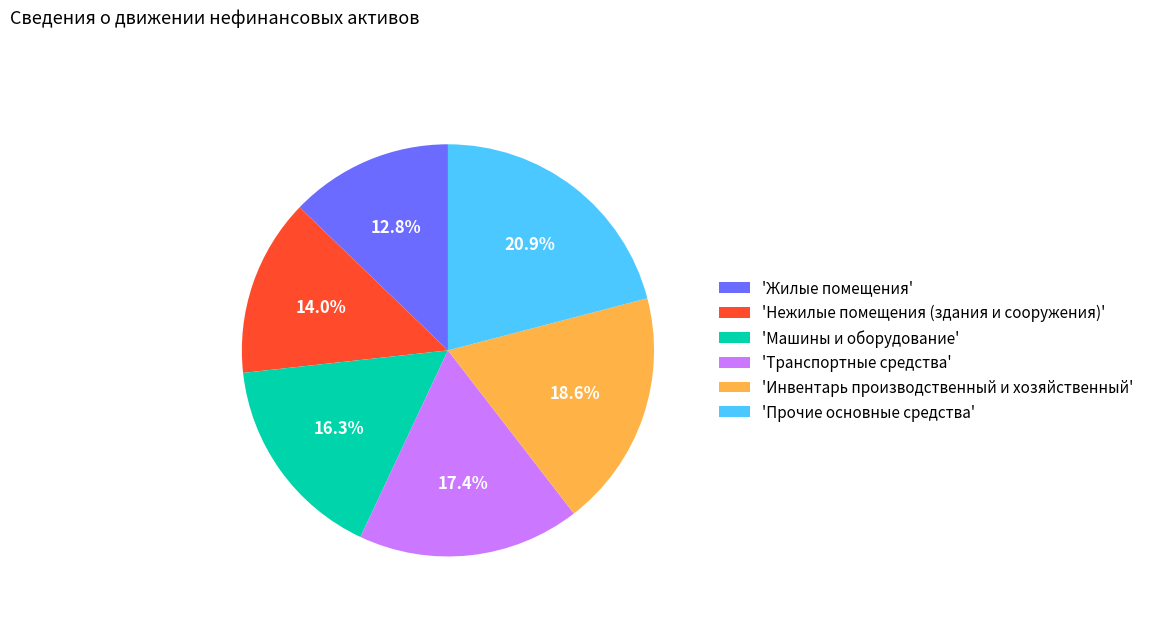

Is 'Жилые помещения' the majority of the pie?

No